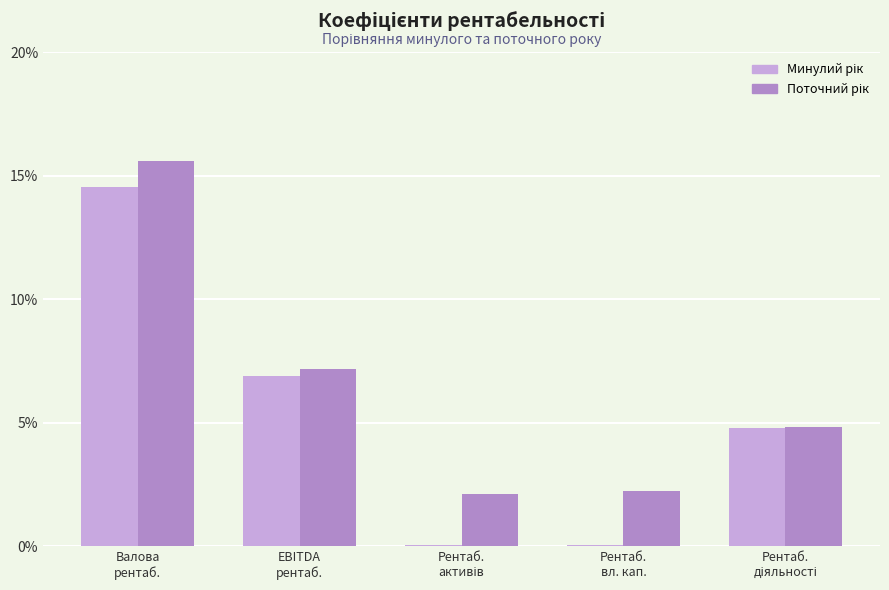

What is the greatest value displayed?

15.6